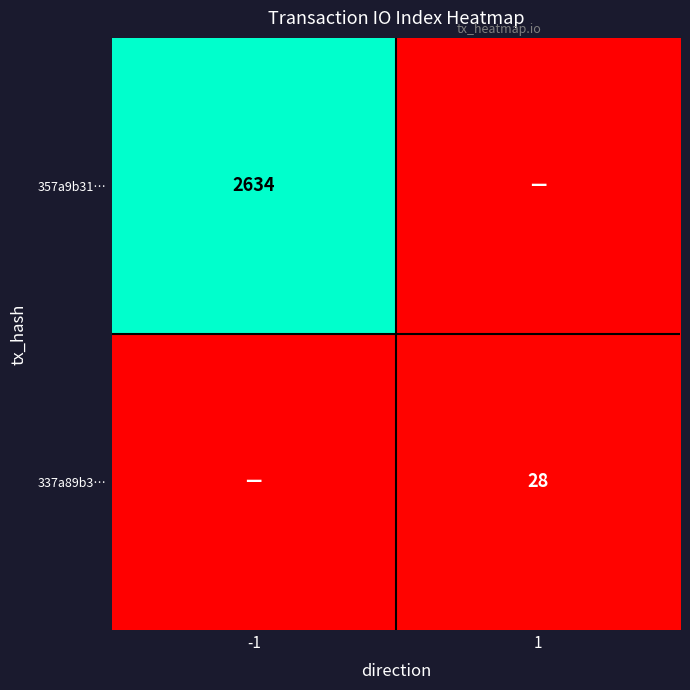

Count the number of data series in this chart.

2